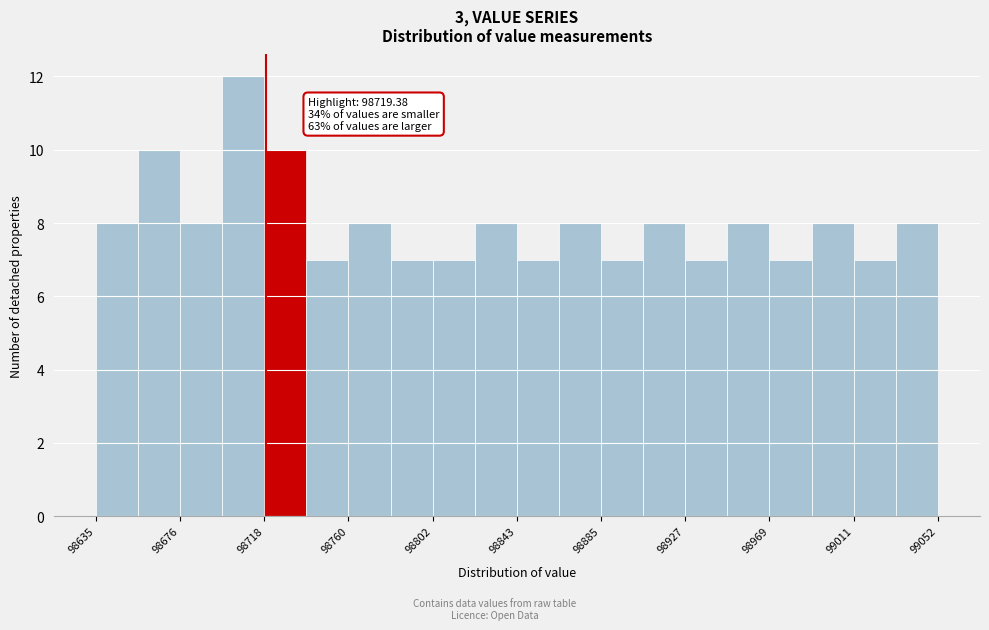

Which range on the x-axis has the tallest bar?

98700 to 98720